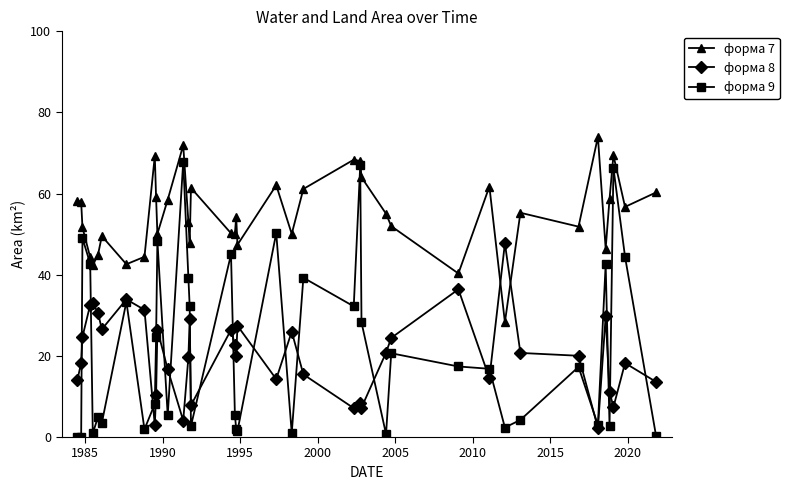

What are all the series names shown in the legend?

форма 7, форма 8, форма 9